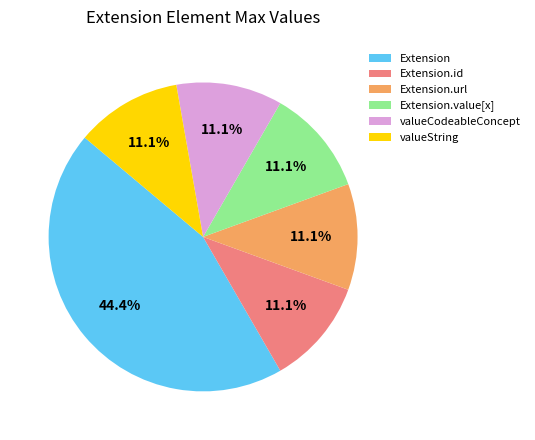

How many segments does this pie chart have?

6